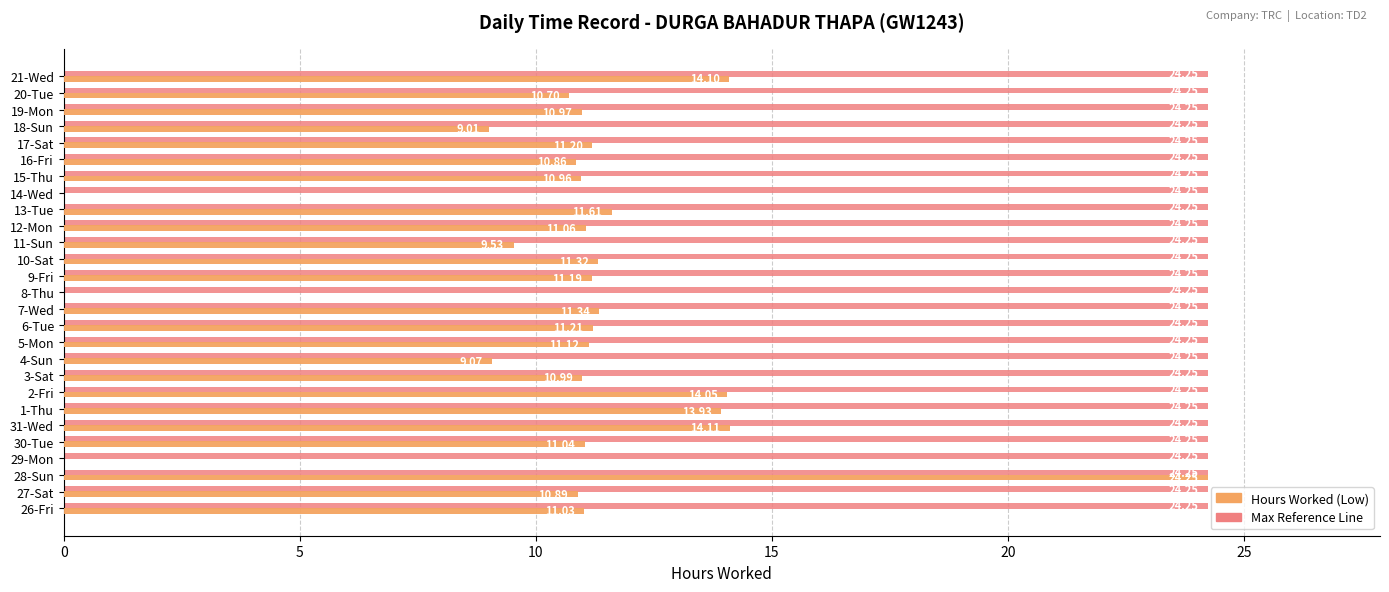

At which category is the sum across all series the highest?

28-Sun